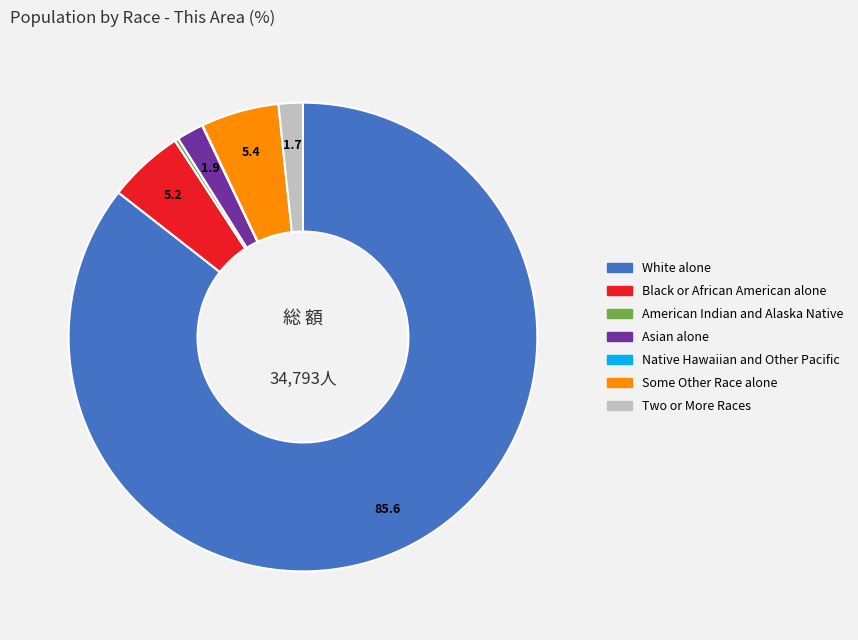

Between White alone and Asian alone, which is larger?

White alone